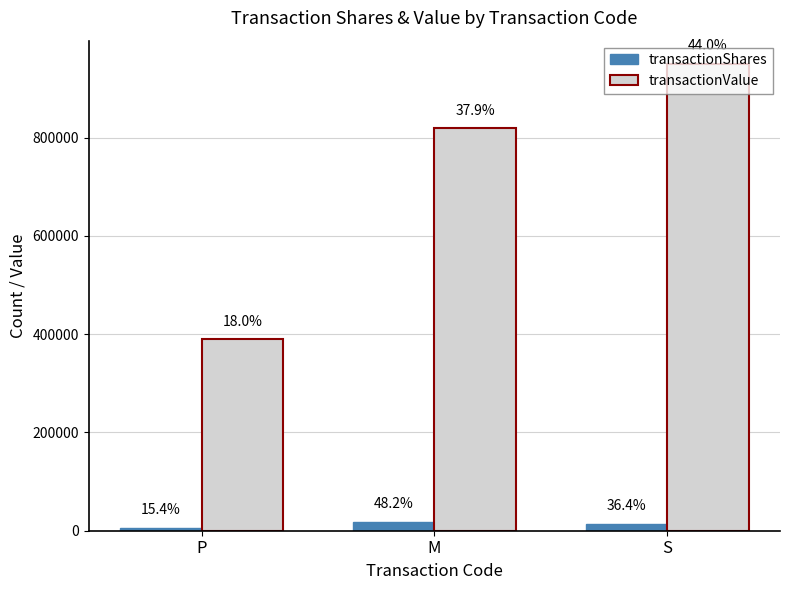

Reading left to right, extract all data points from this chart.

transactionShares: P=5915	M=18450	S=13934
transactionValue: P=389293	M=819107	S=950027